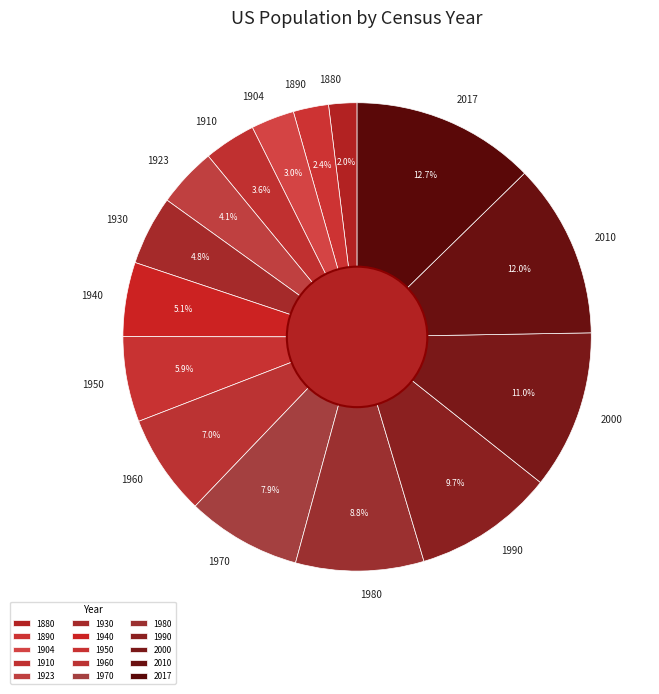

What is the largest slice in the pie chart?

2017